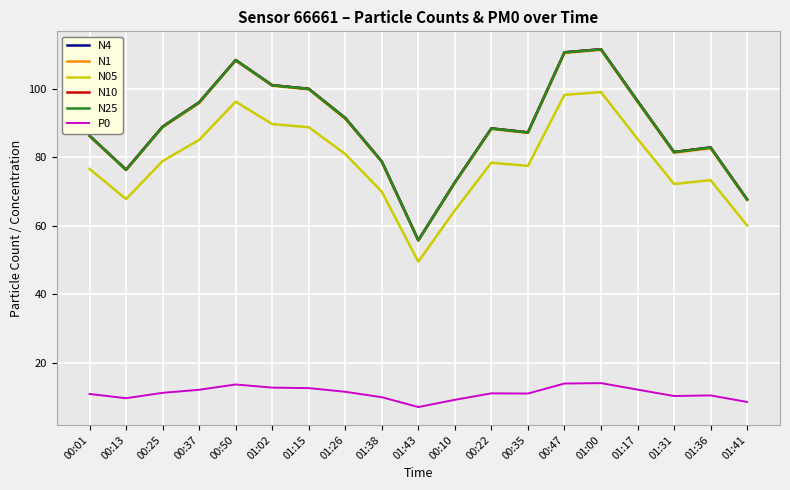

What is the approximate value of N4 at 01:36?

82.9